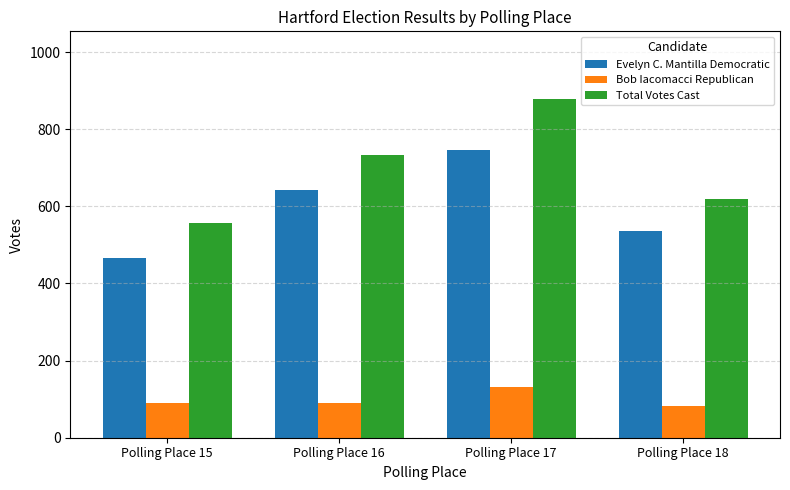

Where is Evelyn C. Mantilla Democratic nearest to the value 606?

Polling Place 16